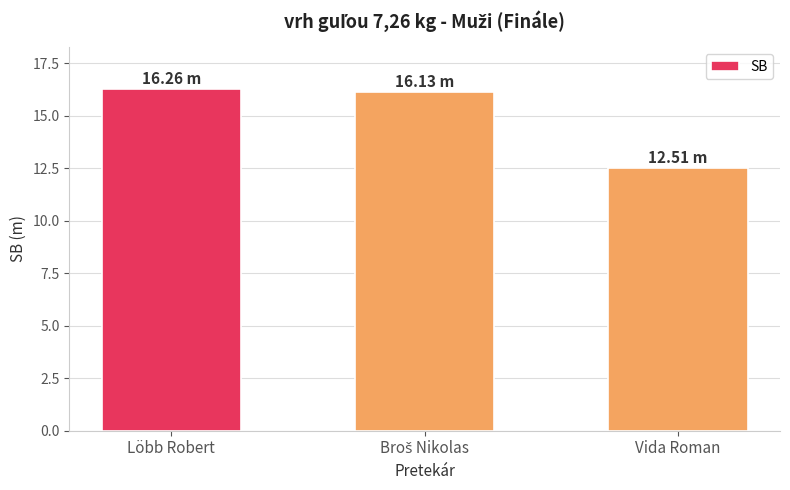

Where does the data first go above 16?

Löbb Robert